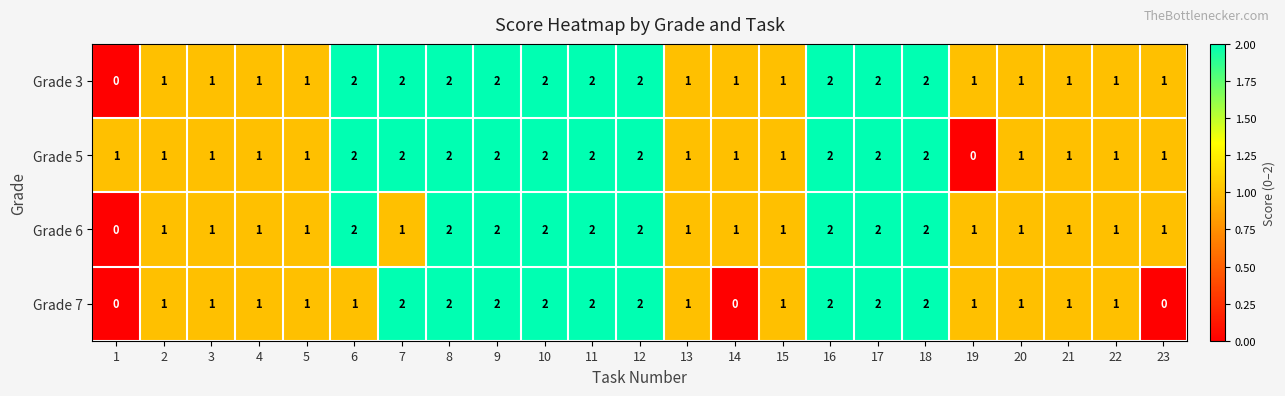

What is the total value across all series at 18?

8